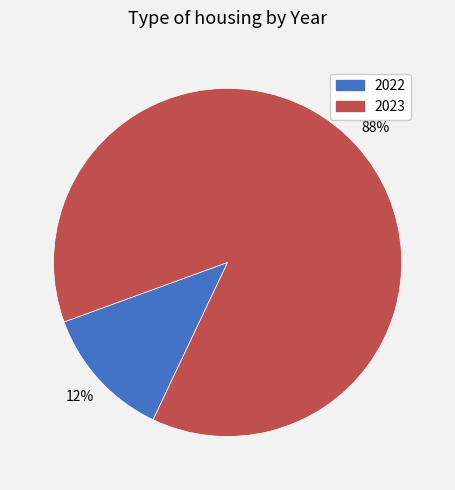

True or false: 2022 accounts for 12% of the total.

True